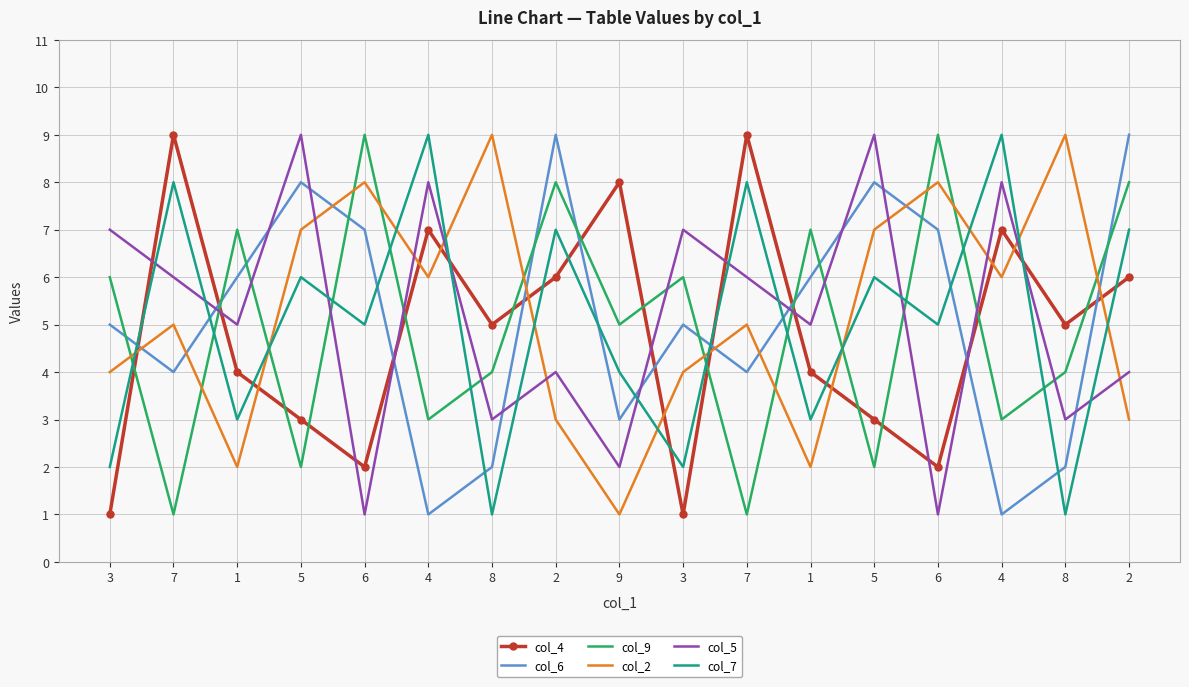

What are all the series names shown in the legend?

col_4, col_6, col_9, col_2, col_5, col_7